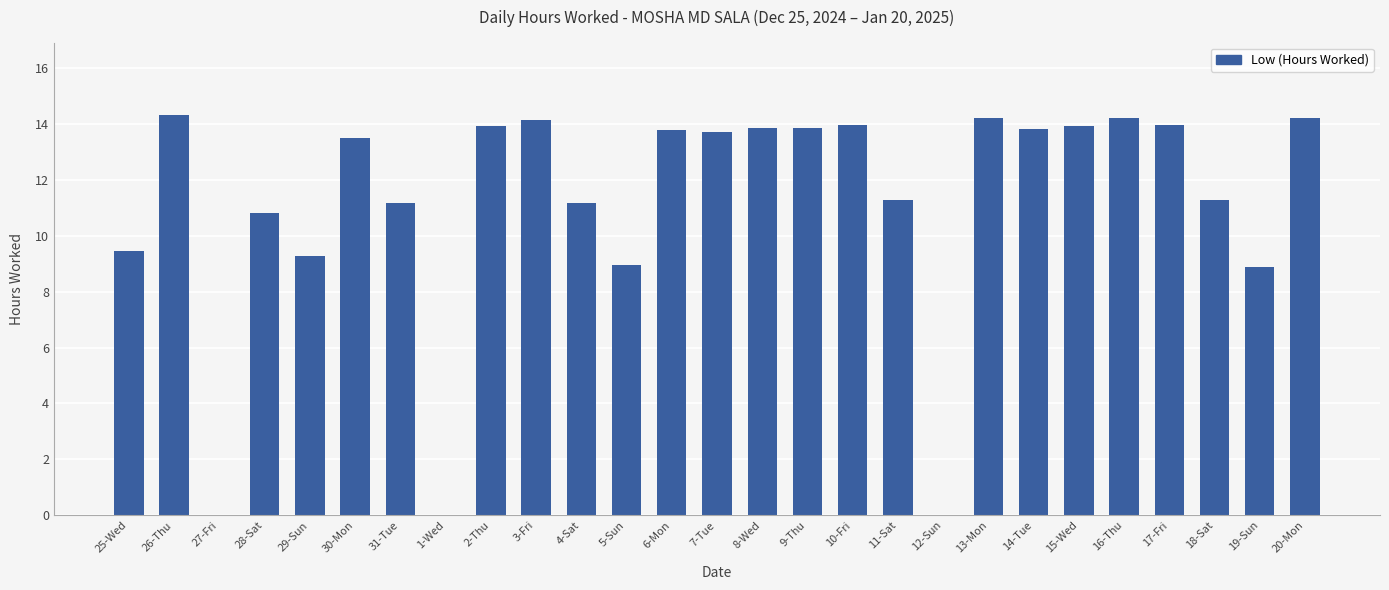

What is the ratio of the value at 8-Wed to the value at 9-Thu?

1.0